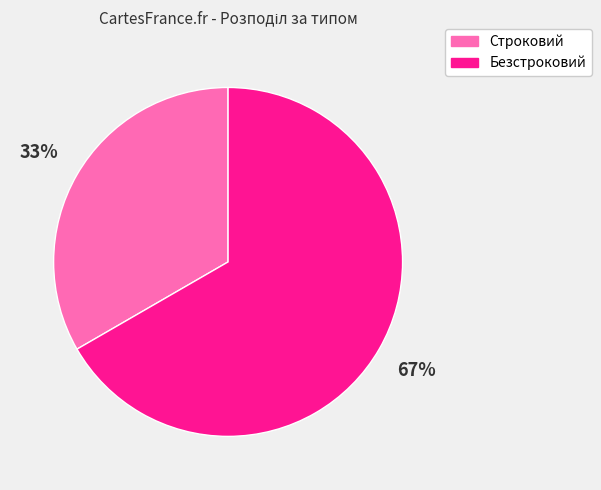

True or false: Строковий accounts for 33% of the total.

True